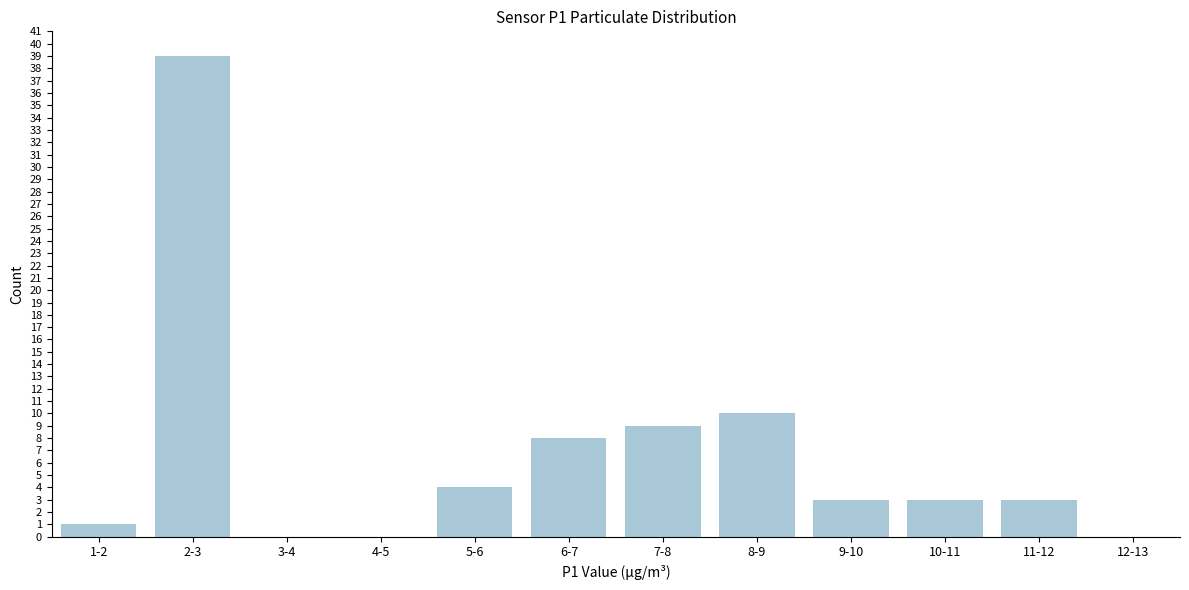

Reading left to right, what are all the values shown in this chart?

1-2=1	2-3=39	3-4=0	4-5=0	5-6=4	6-7=8	7-8=9	8-9=10	9-10=3	10-11=3	11-12=3	12-13=0